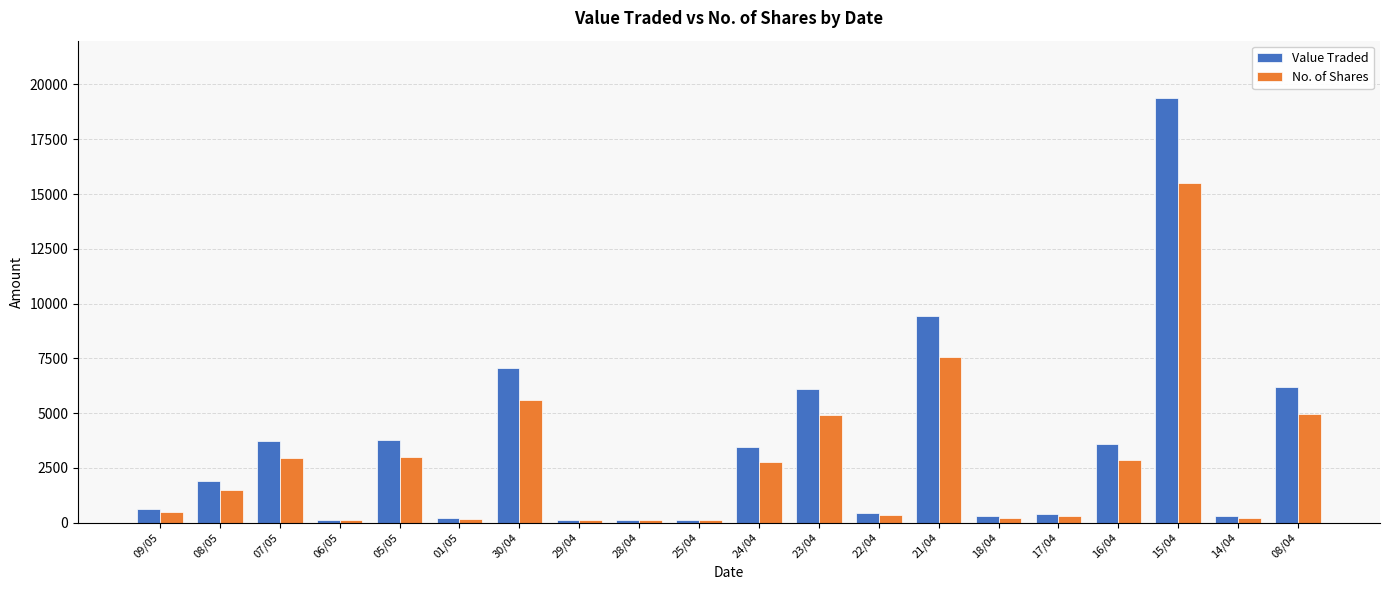

Which series has the widest spread of values?

Value Traded